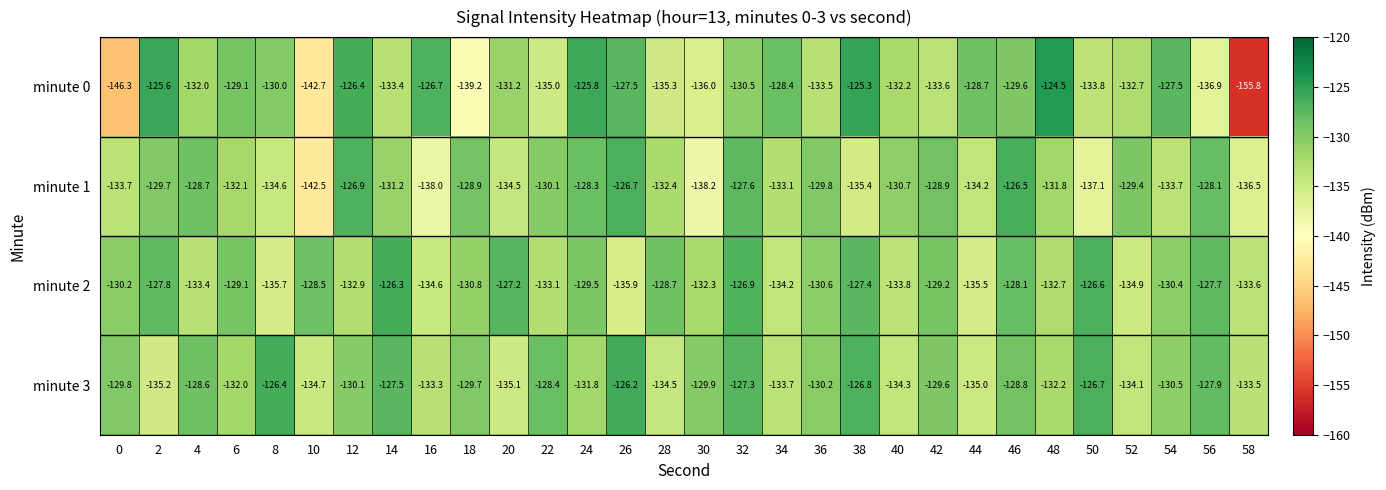

What is the smallest value displayed?

-155.8